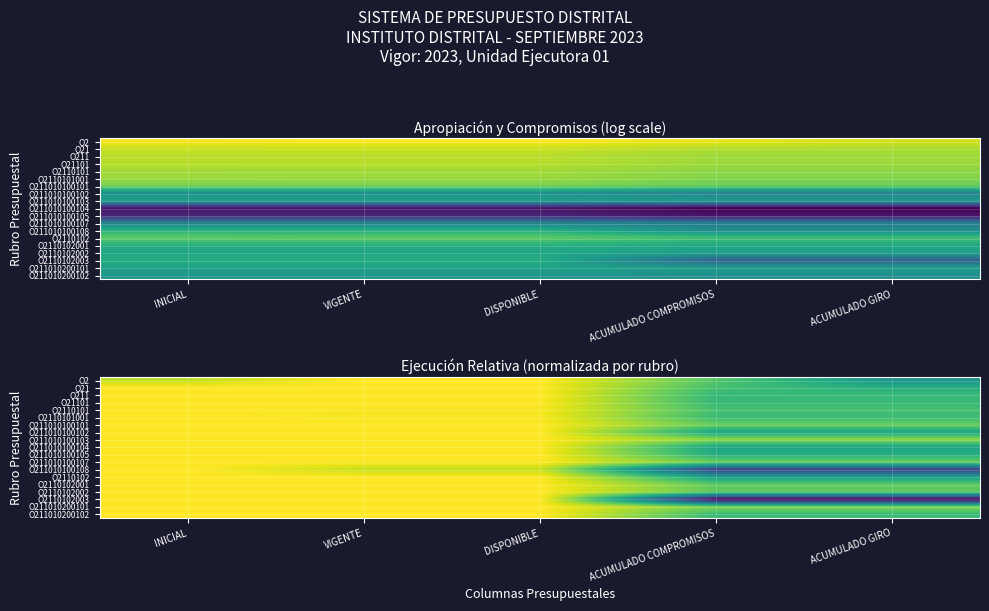

True or false: O2110102 has a value of 1.5 at VIGENTE.

False